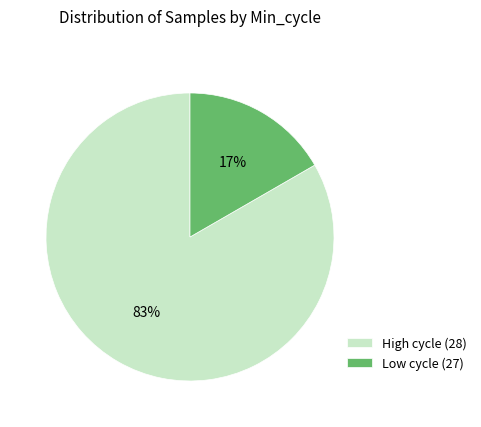

Between High cycle (28) and Low cycle (27), which is larger?

High cycle (28)